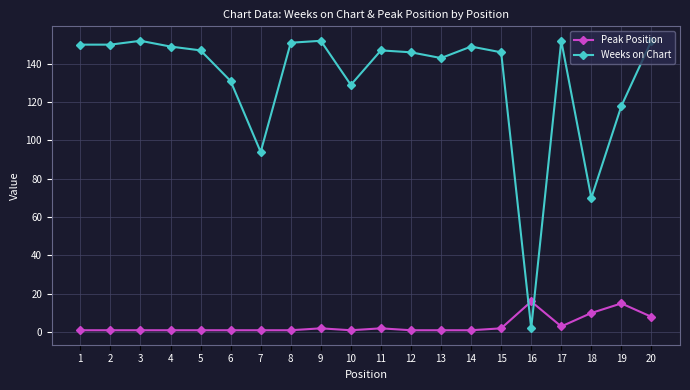

Reading left to right, transcribe all the data shown in this chart.

Peak Position: 1=1	2=1	3=1	4=1	5=1	6=1	7=1	8=1	9=2	10=1	11=2	12=1	13=1	14=1	15=2	16=16	17=3	18=10	19=15	20=8
Weeks on Chart: 1=150	2=150	3=152	4=149	5=147	6=131	7=94	8=151	9=152	10=129	11=147	12=146	13=143	14=149	15=146	16=2	17=152	18=70	19=118	20=152